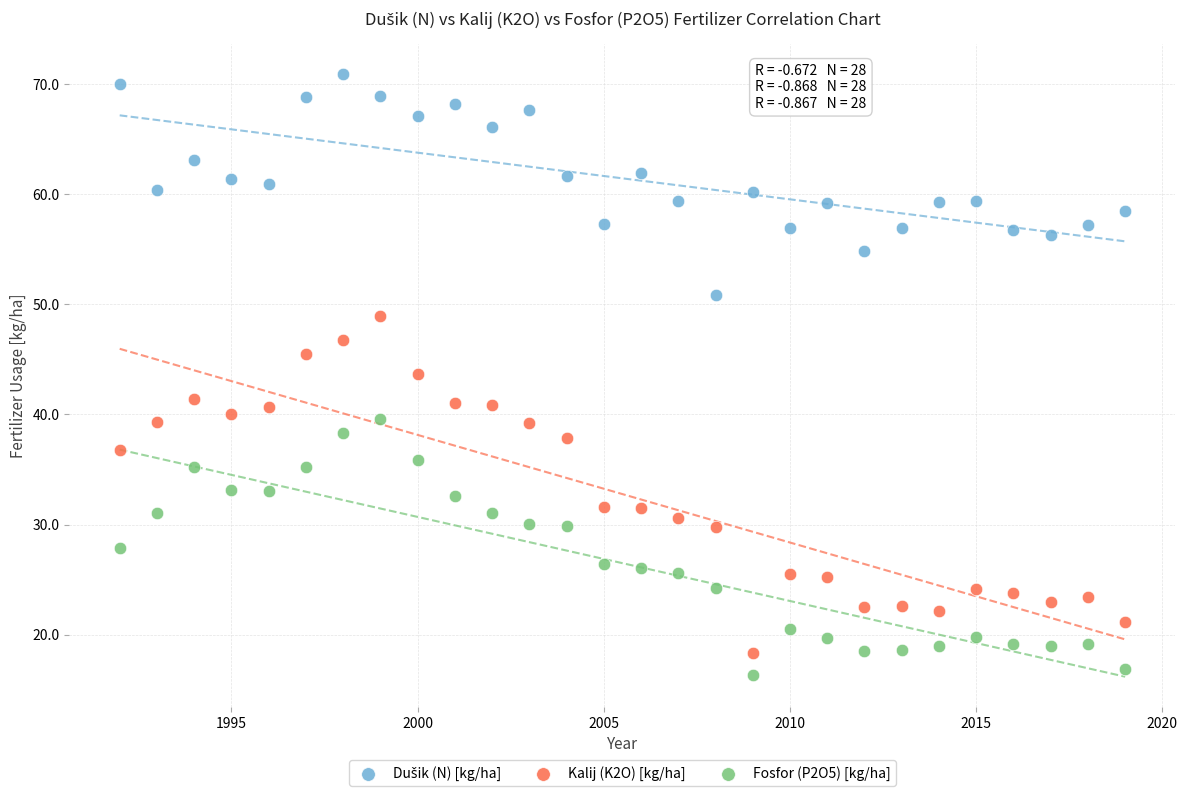

Across all data points, what is the range of X values (max minus min)?

27.0